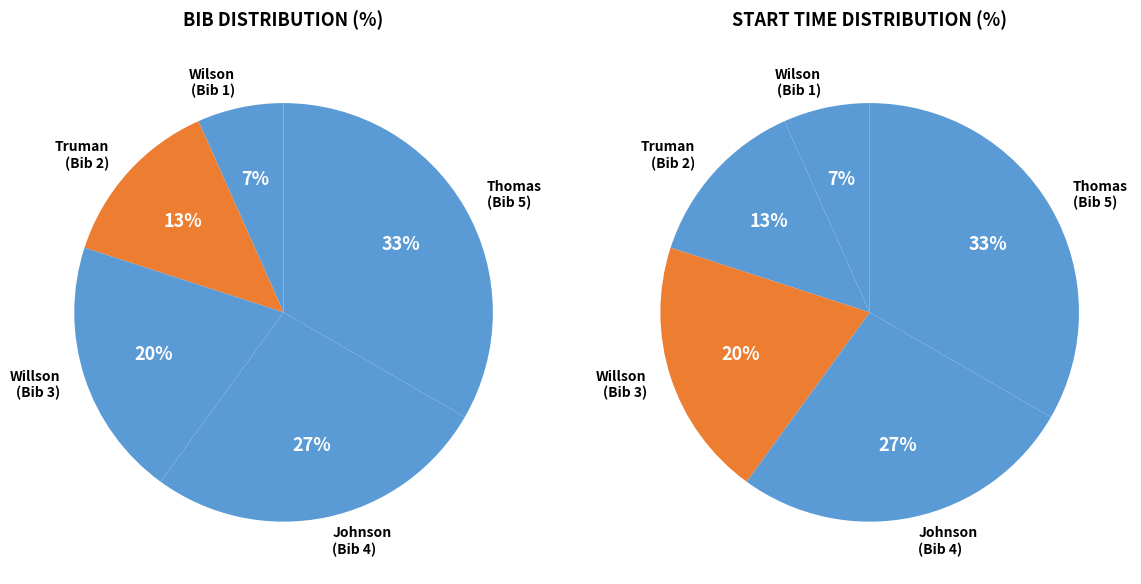

To the nearest percent, what is the difference between the largest and smallest slice percentages?

27%